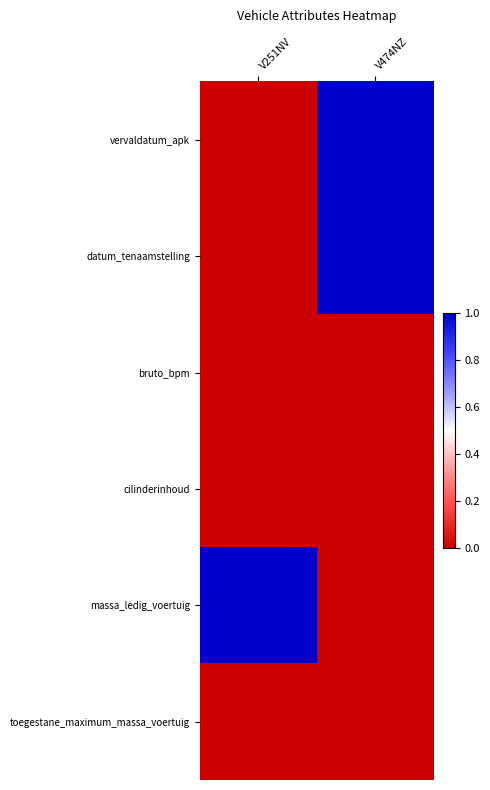

At how many categories does at least one series exceed 0?

2